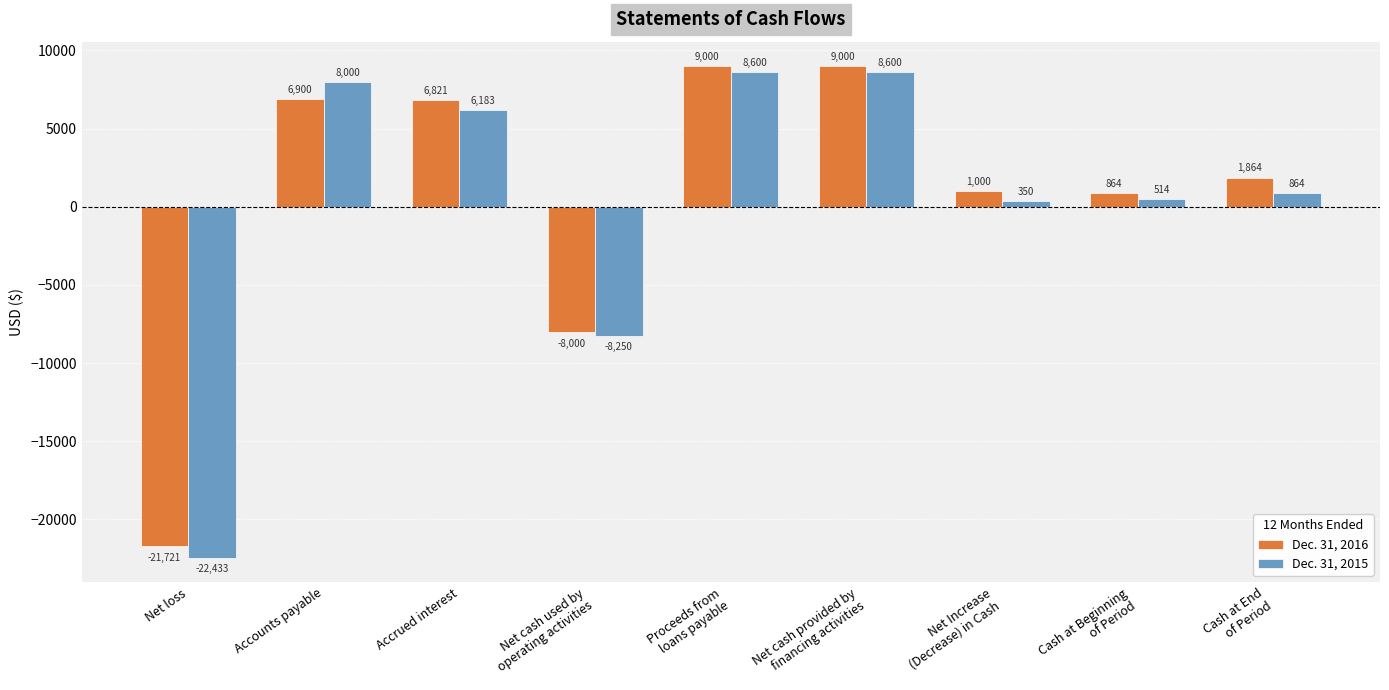

How many groups of bars are there?

9